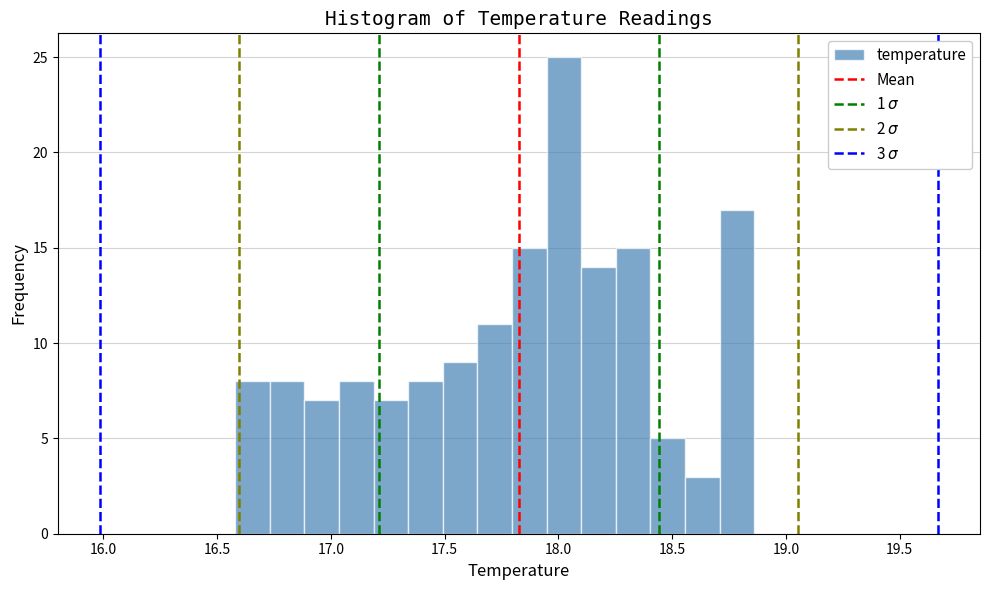

Read against the x-axis, roughly where is the centre of the tallest bar?

18.00